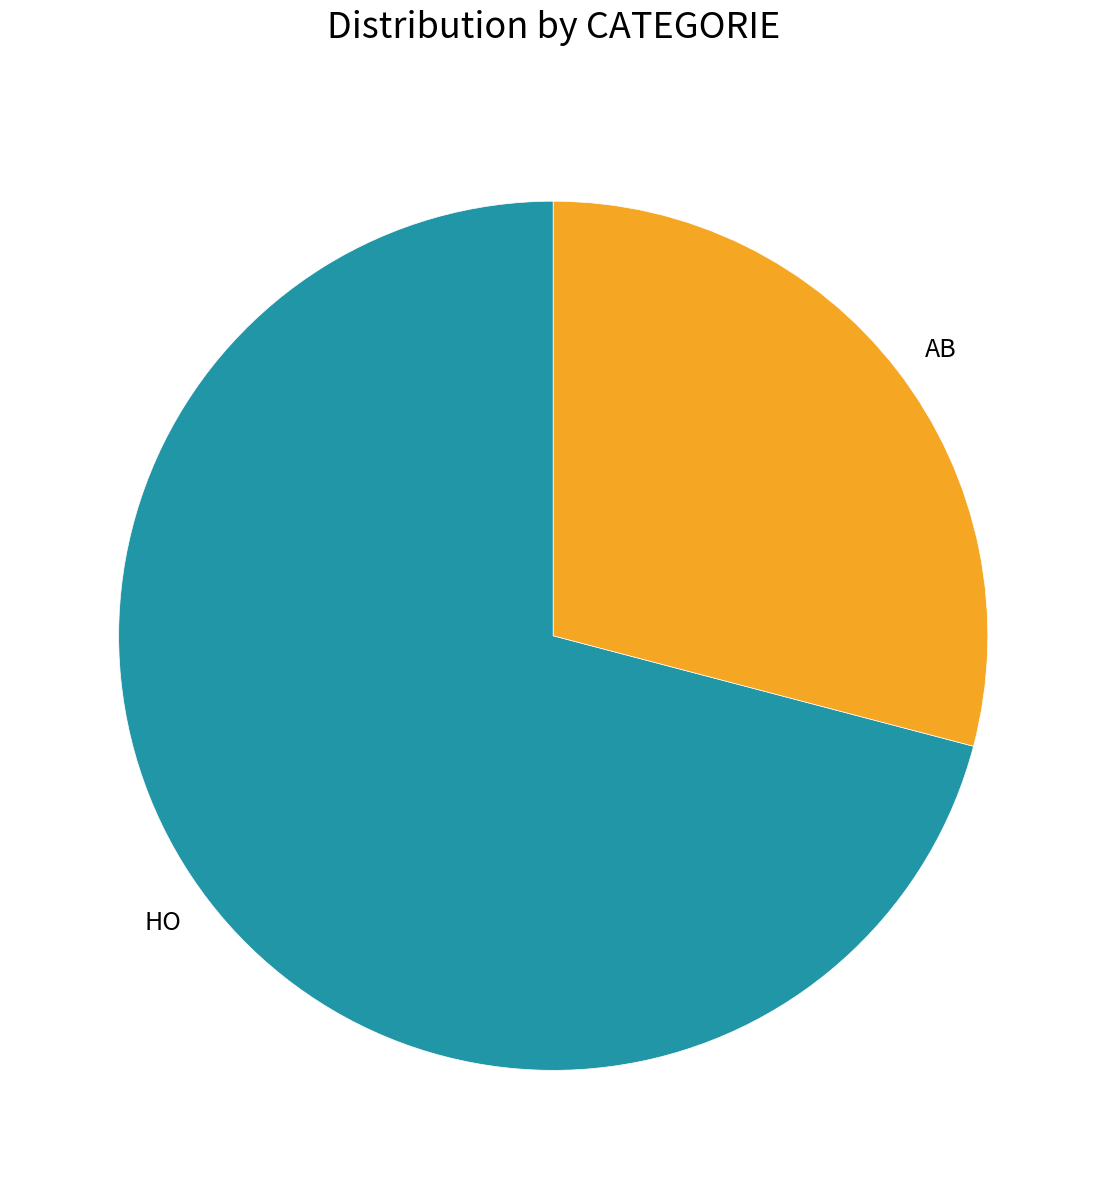

The AB slice represents 18% of the pie. True or false?

False